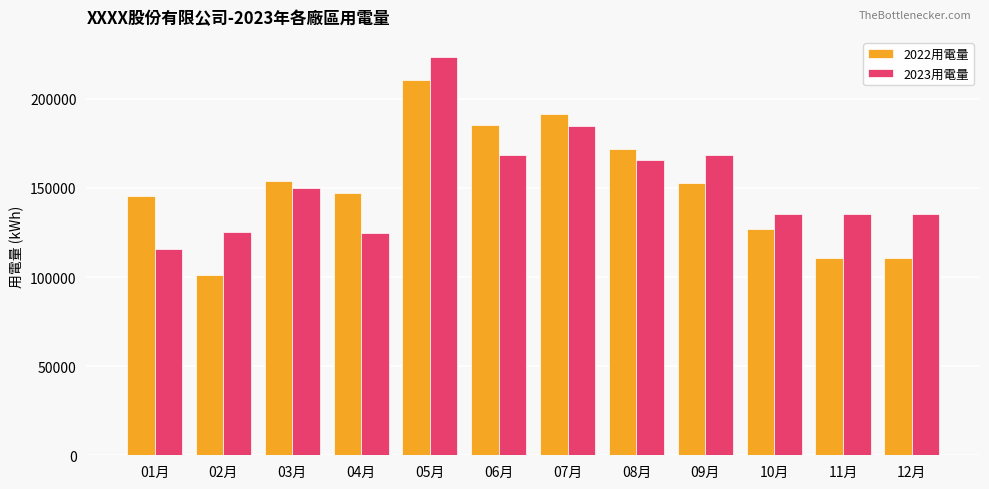

The 2023用電量 series shows 168240.0 at 06月. True or false?

True